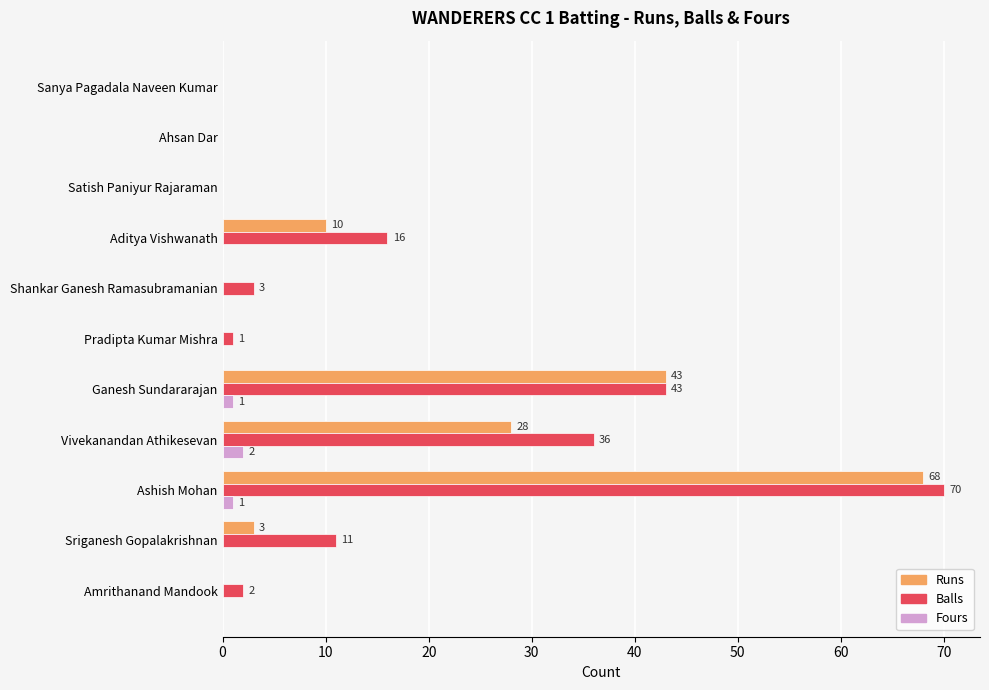

How many categories are shown in the chart?

11